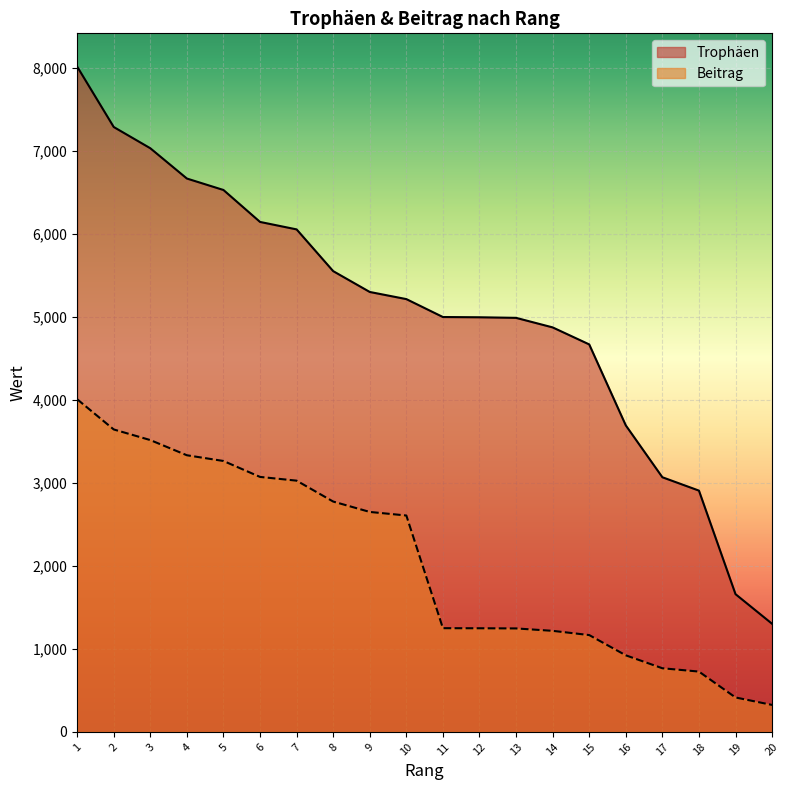

At how many categories does at least one series exceed 5173?

10